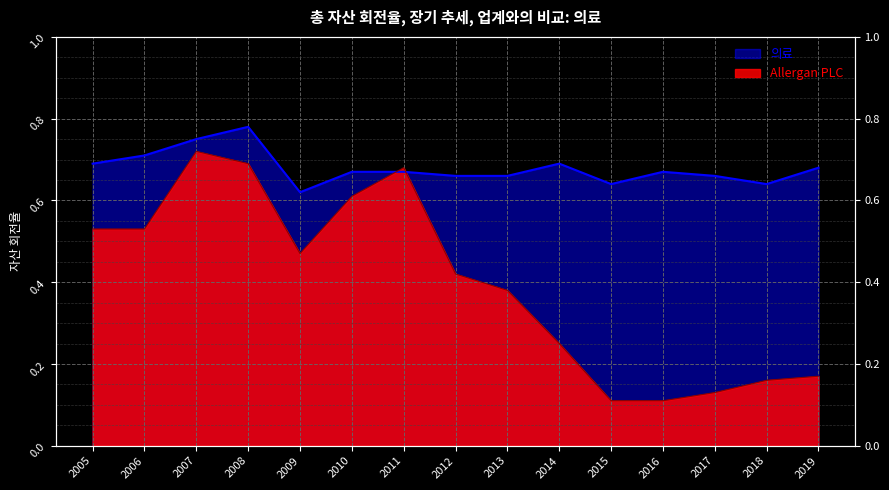

List the series in order of their overall mean, highest first.

의료, Allergan PLC